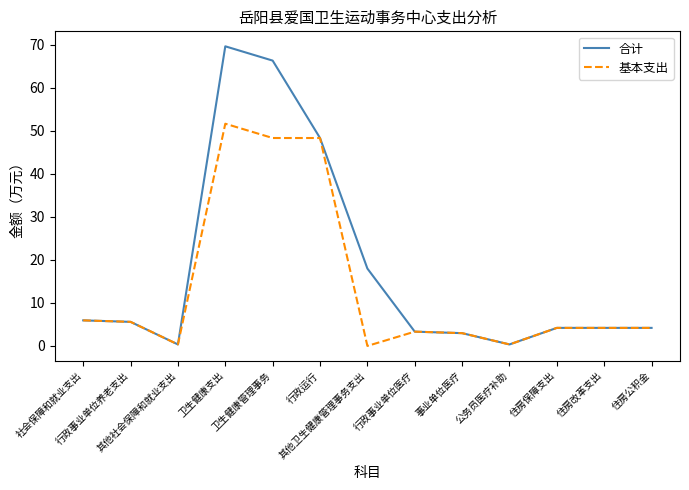

Which series has the largest range (max minus min)?

合计